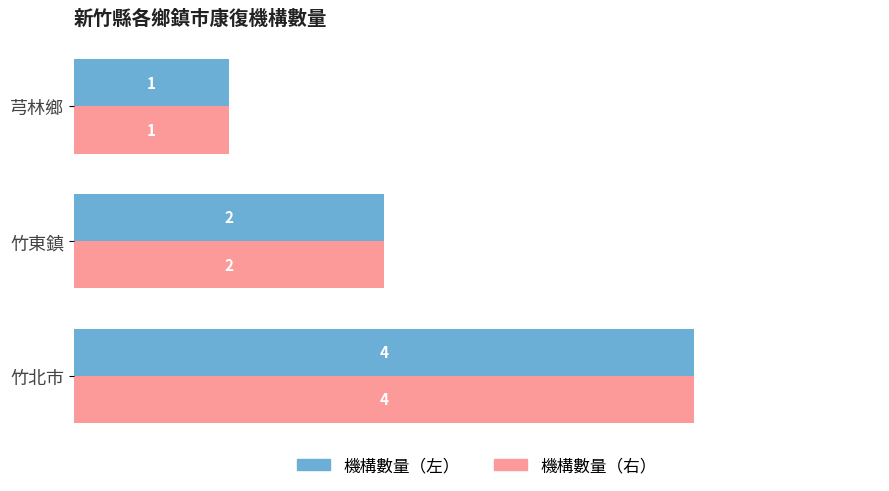

At which category does the chart reach its peak across all series?

竹北市